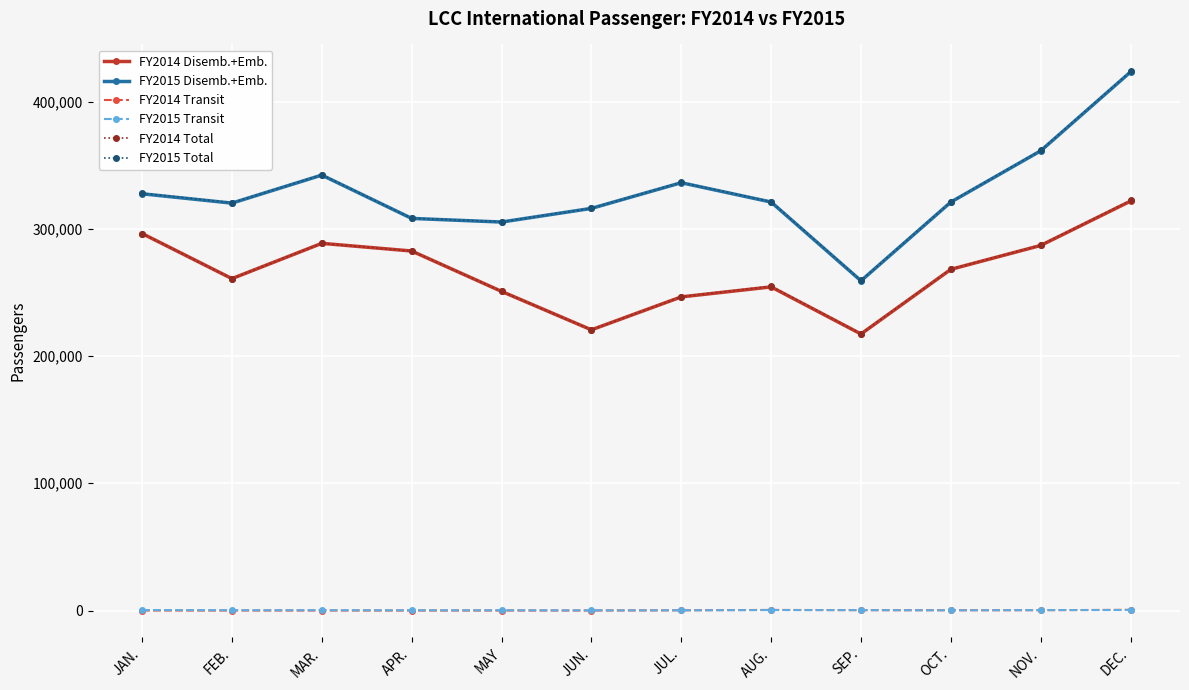

What is the label of the 1st point from the left?

JAN.